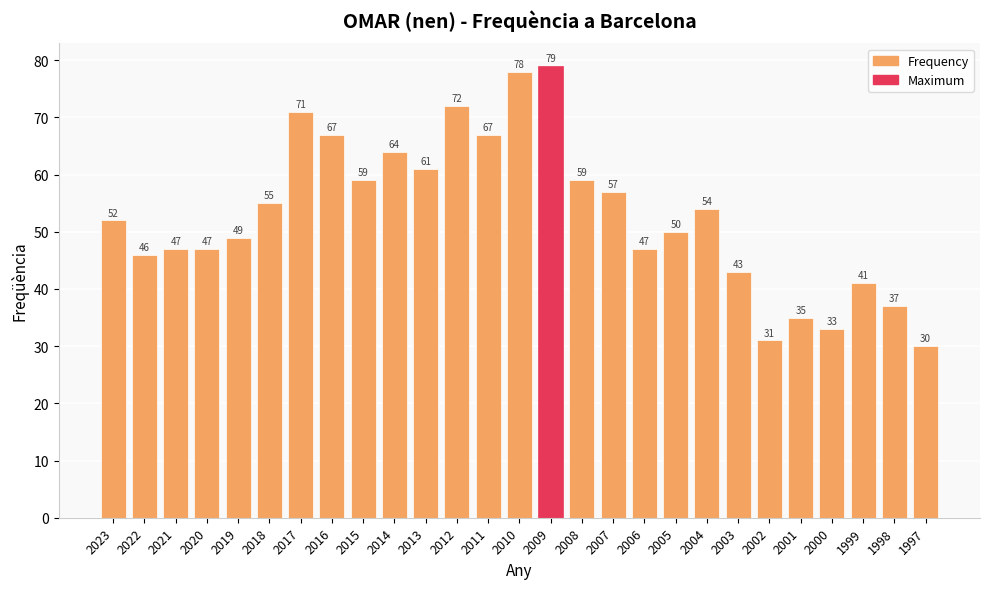

Is it true that the value at 2002 is 10?

False